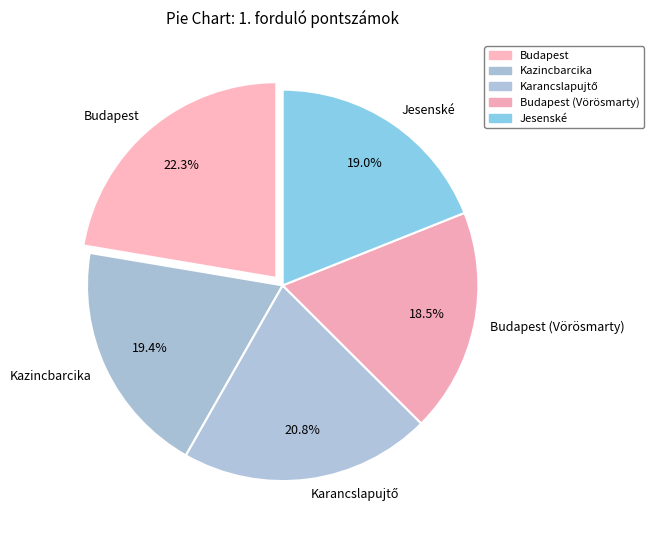

To the nearest percent, what percentage of the pie is Budapest?

22%